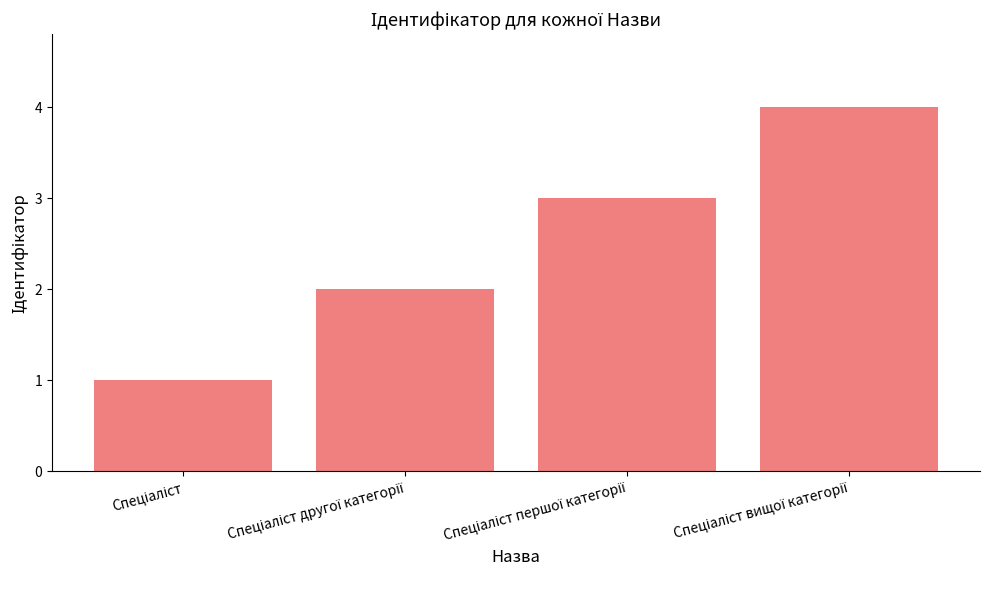

How many distinct data groups are displayed?

1